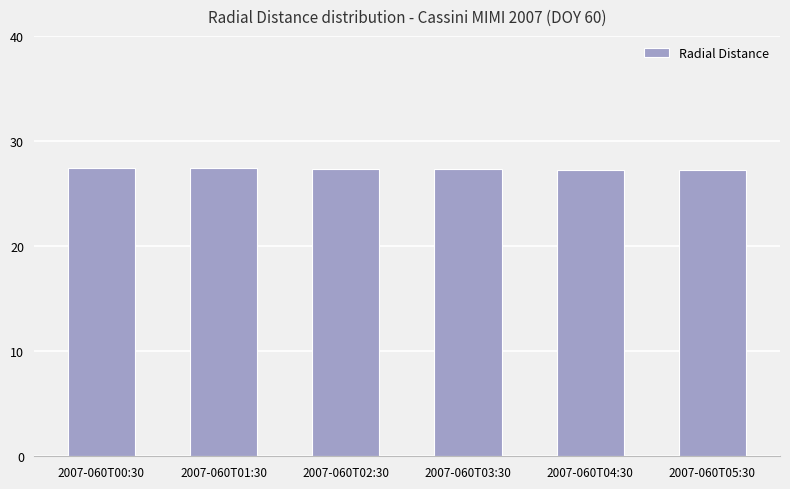

What is the value of the 3rd bar from the left?

27.4